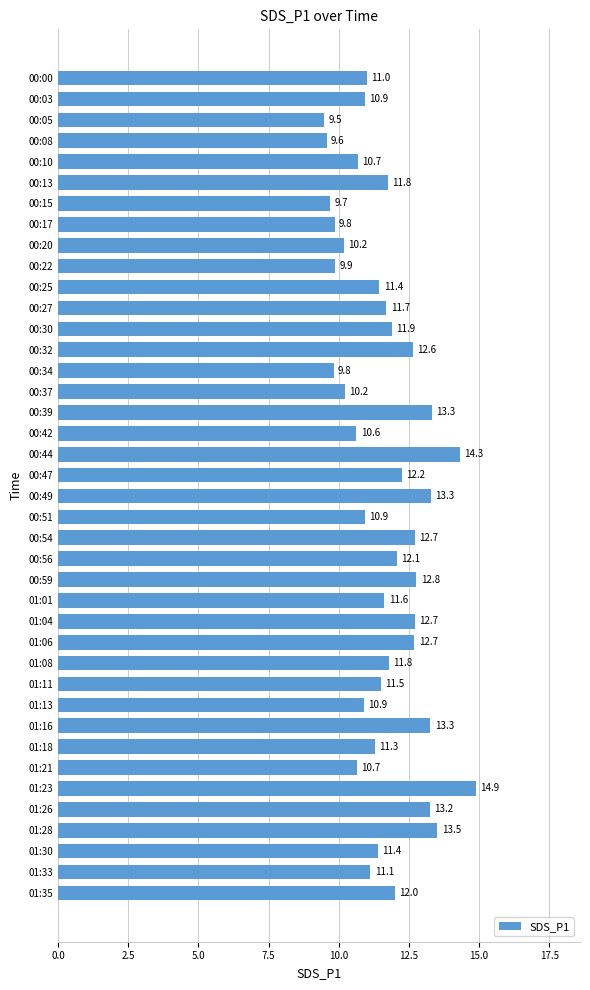

What is the sum of the values at 00:56 and 01:01?

23.7